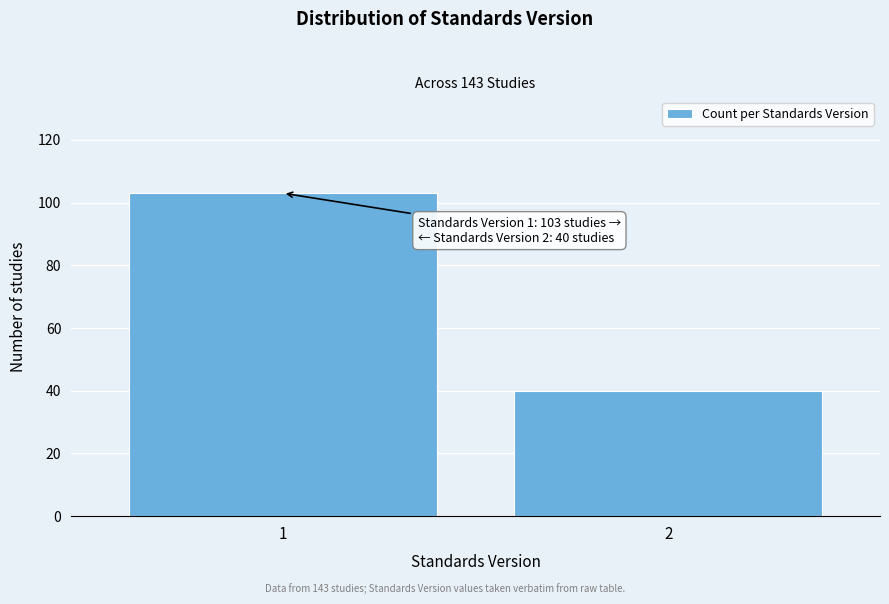

Reading right to left, what are all the values shown in this chart?

40	103